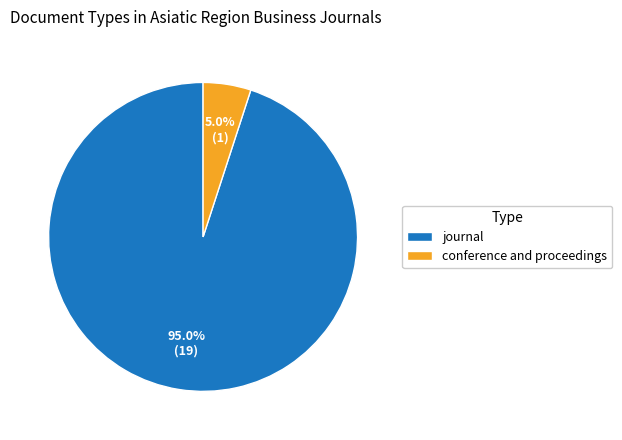

The journal slice represents 95% of the pie. True or false?

True